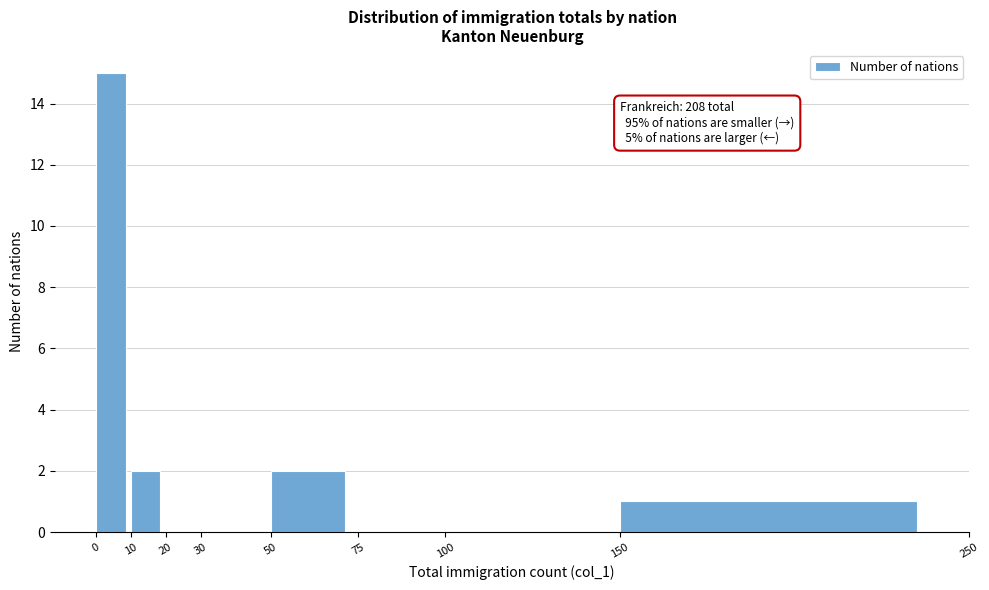

Which range on the x-axis has the tallest bar?

0 to 10